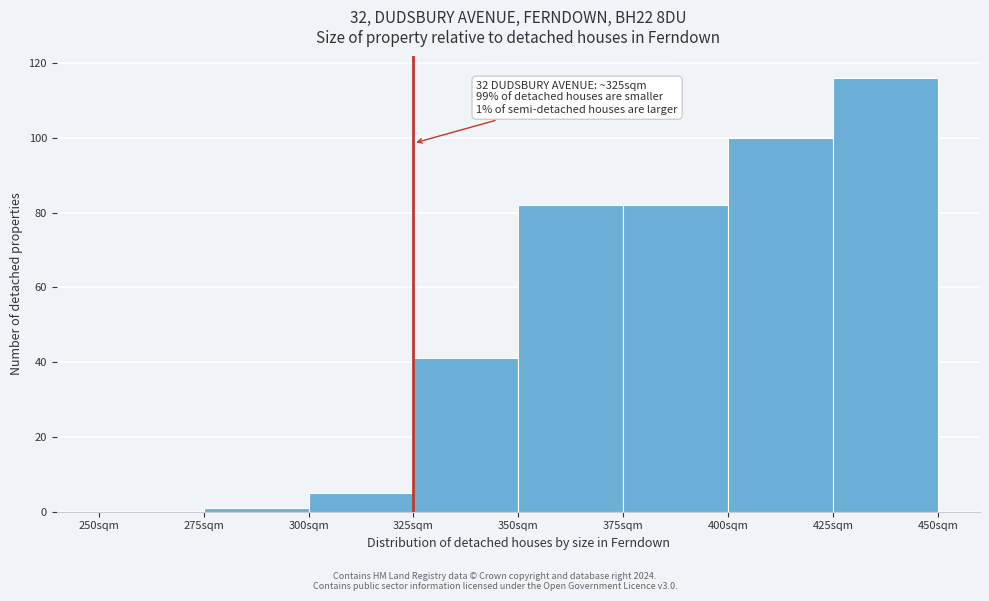

Over which range of the x-axis is the bar tallest?

425 to 450